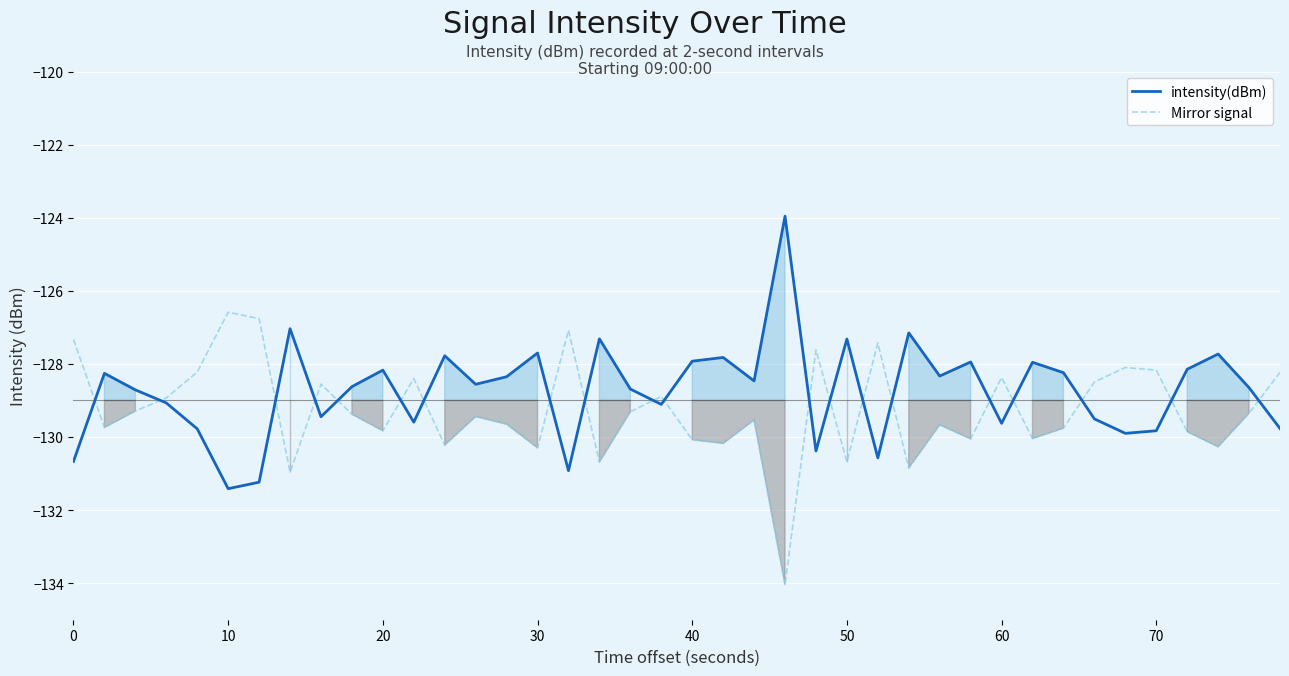

Is this an area chart (filled region under the line)?

No